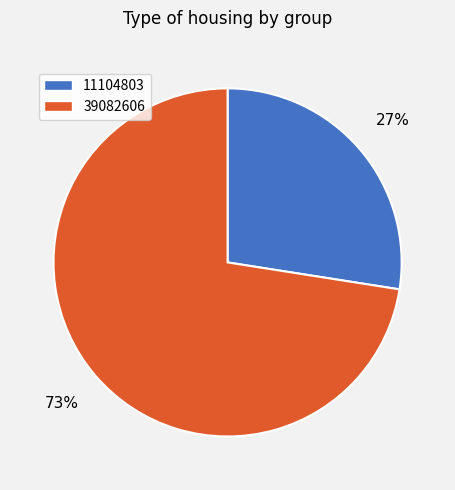

Does any single category account for the majority?

Yes